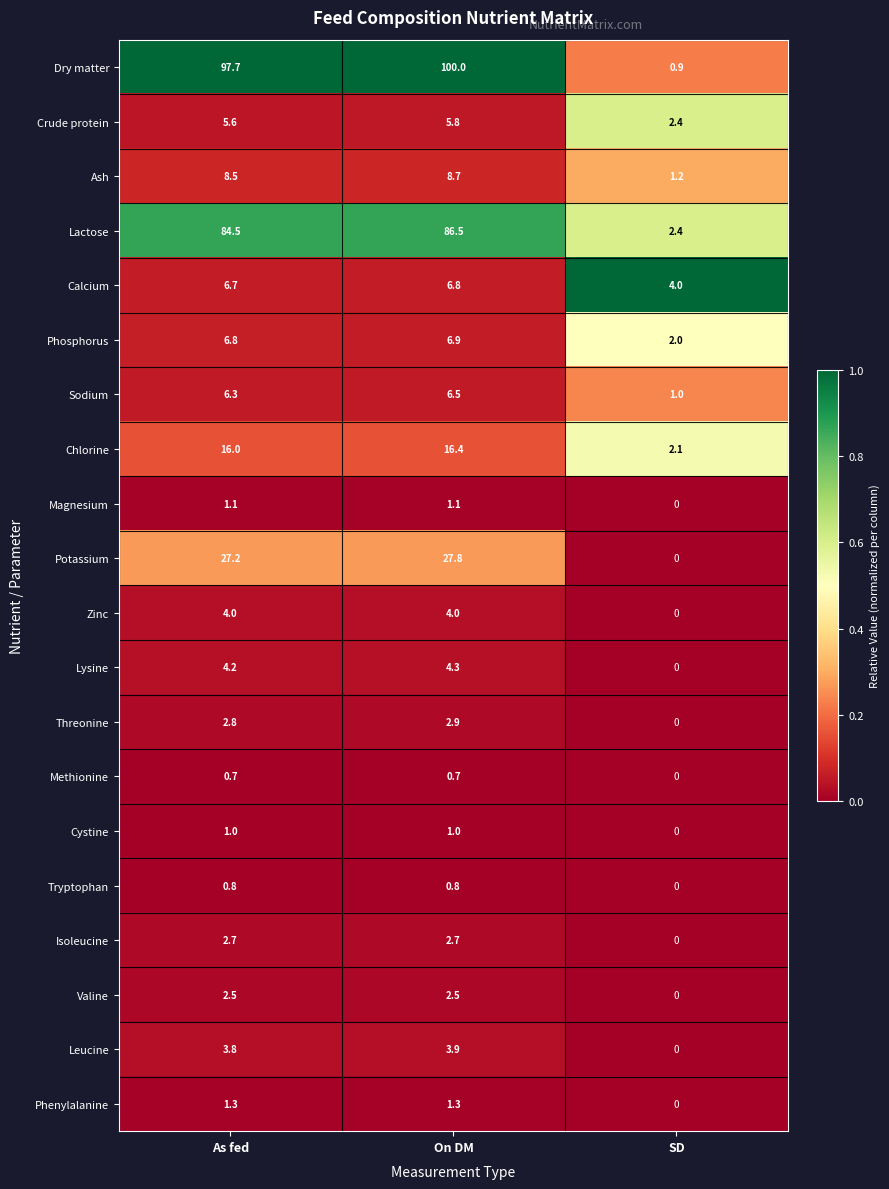

What is the difference between the second highest and minimum values in the Valine series?

2.5